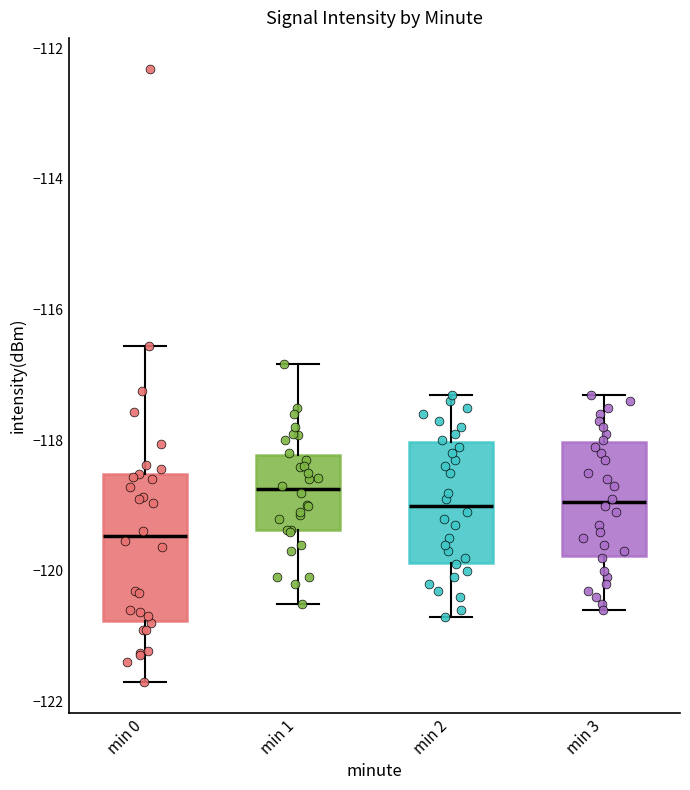

Reading left to right, transcribe this box plot: for each box, give where its median line is, the range the box spans, and where its two whiskers end, as read against the y-axis. The values are not printed on the chart, so give them approximately, as read against the axis.

min 0: median -119.4, box -120.8 to -118.6, whiskers -121.6 to -116.6
min 1: median -118.8, box -119.4 to -118.2, whiskers -120.4 to -116.8
min 2: median -119.0, box -119.8 to -118.0, whiskers -120.6 to -117.2
min 3: median -119.0, box -119.8 to -118.0, whiskers -120.6 to -117.2